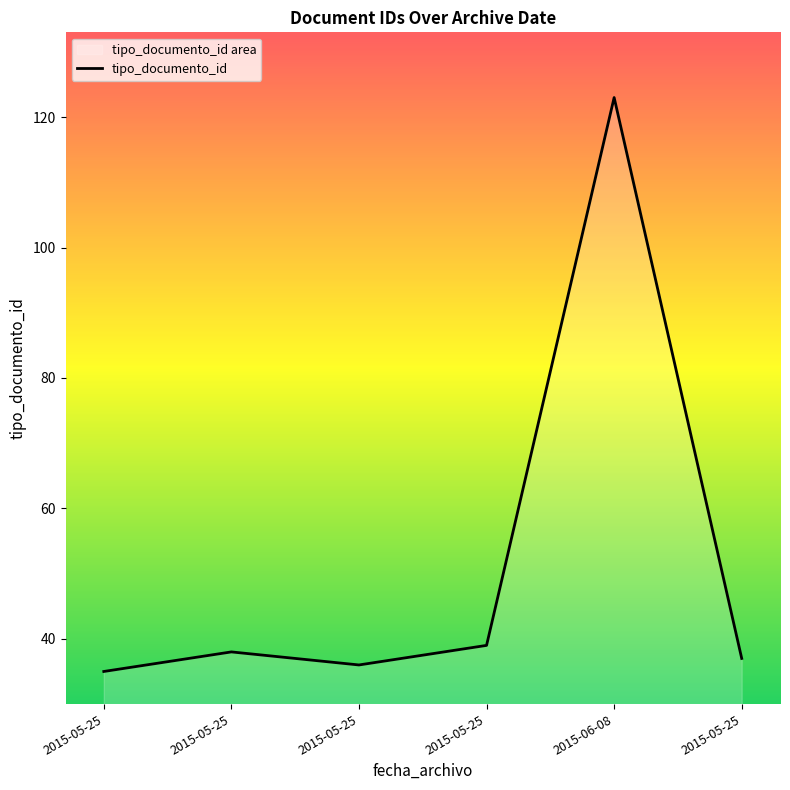

How many points are lower than both their immediate neighbors (excluding endpoints)?

1